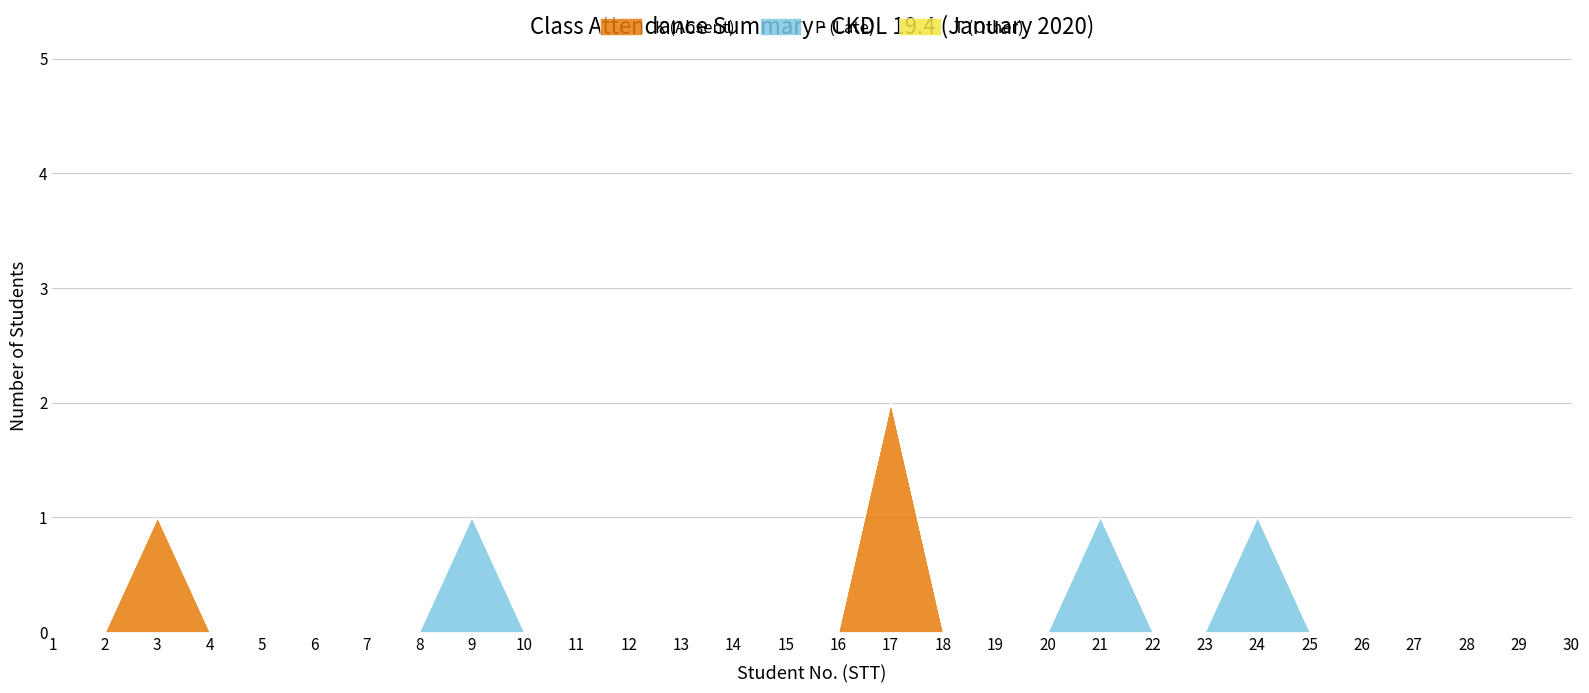

How many data points does each series have?

30